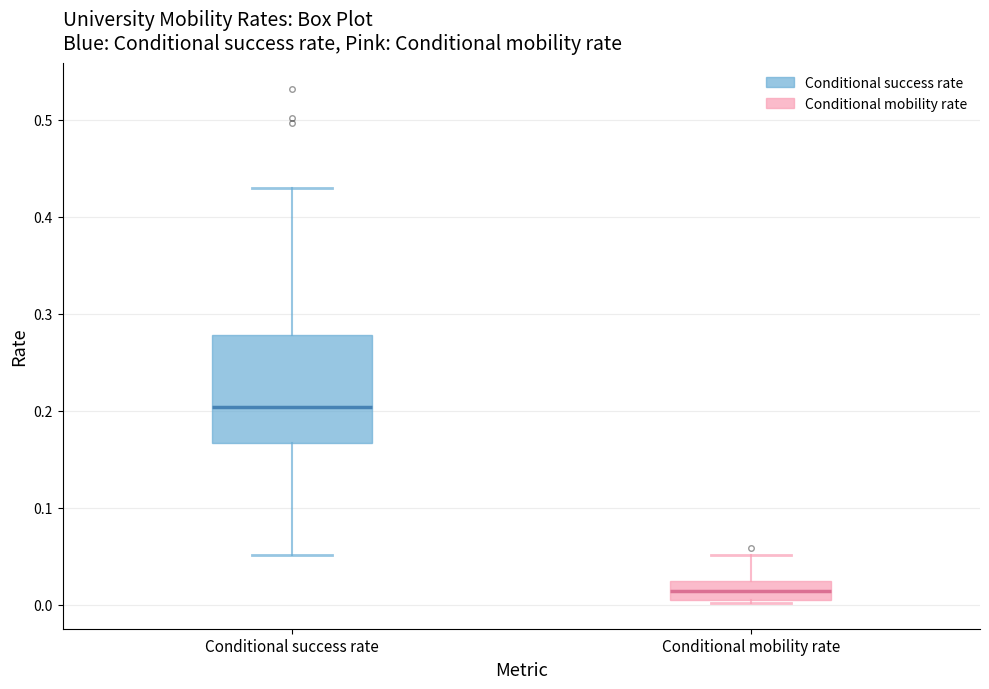

Where is the lower edge of the box for Conditional mobility rate on the y-axis? The values are not printed on the chart, so give them approximately, as read against the axis.

0.01